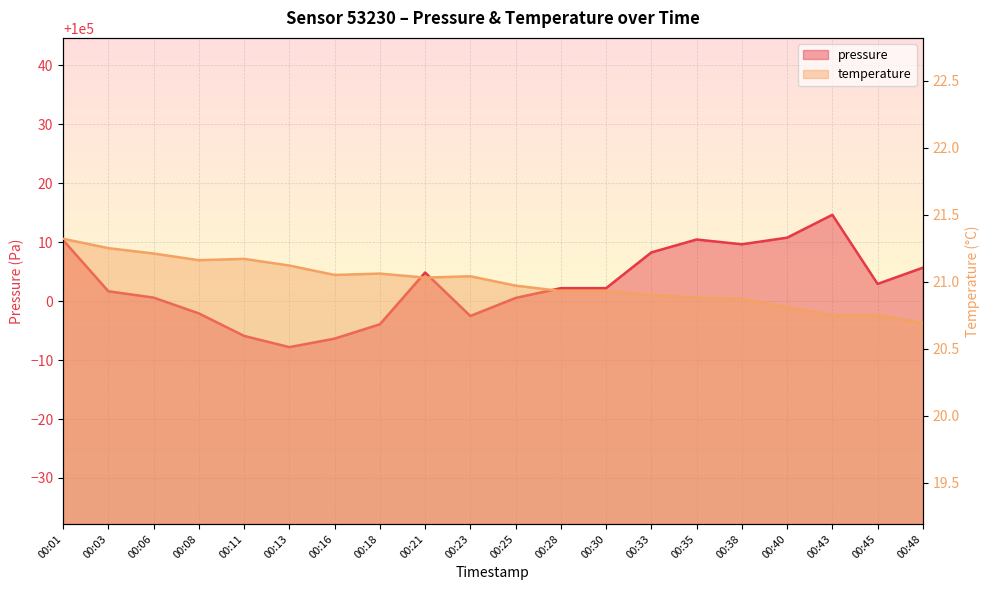

What is the sum of all pressure values?

2000056.0